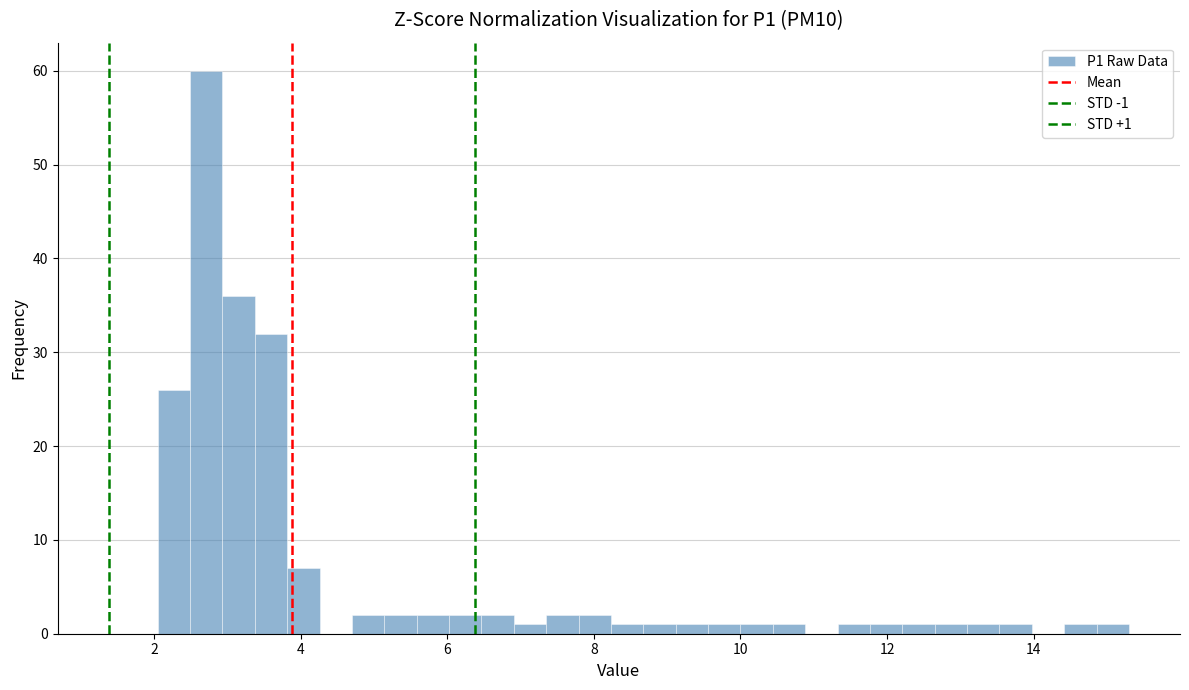

Read against the x-axis, roughly where is the centre of the tallest bar?

2.8